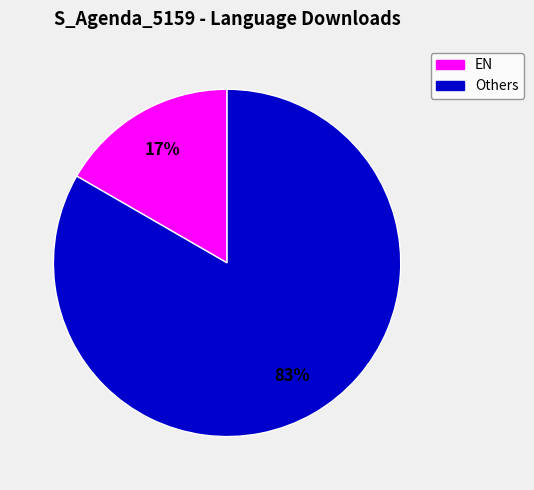

To the nearest percent, what is the average slice percentage?

50%